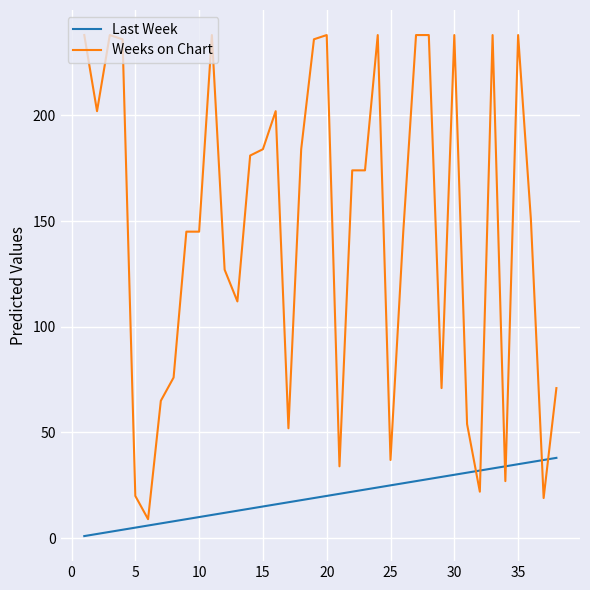

What are all the series names shown in the legend?

Last Week, Weeks on Chart